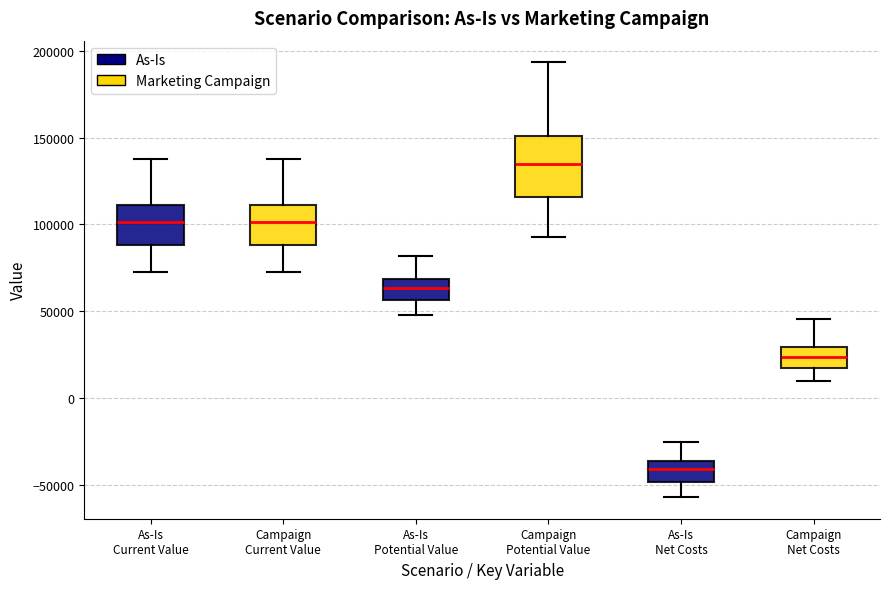

Which box's median line is the highest?

Campaign Potential Value